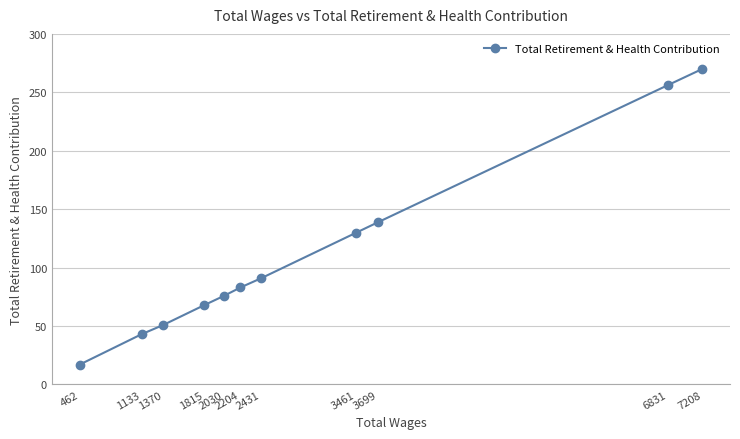

Reading right to left, extract all data points from this chart.

7208=270	6831=256	3699=139	3461=130	2431=91	2204=83	2030=76	1815=68	1370=51	1133=43	462=17